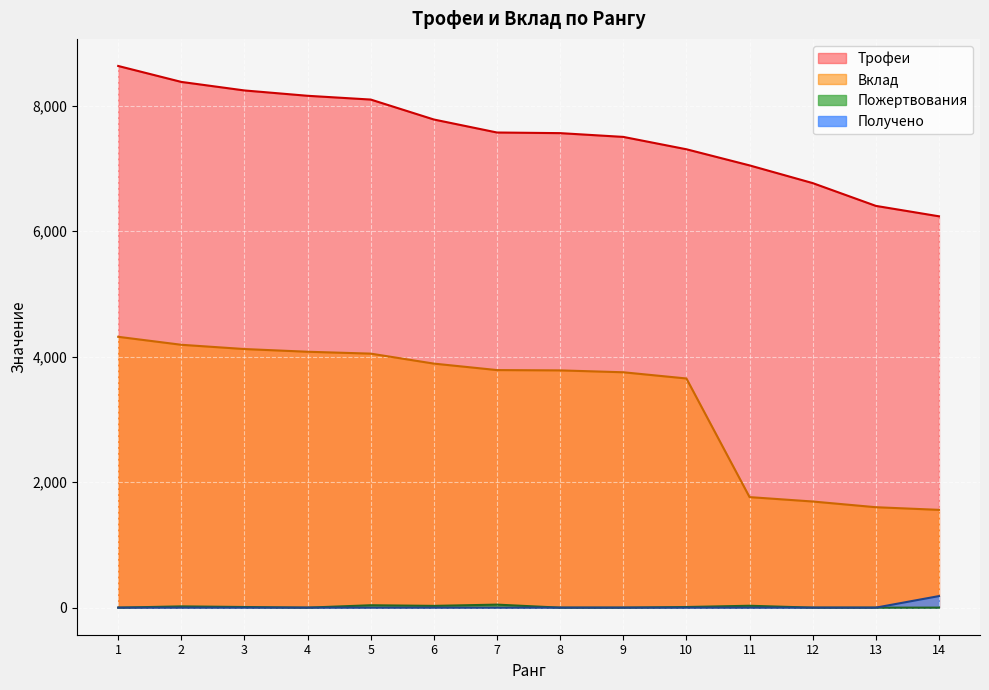

What is the sum of all Вклад values?

46211